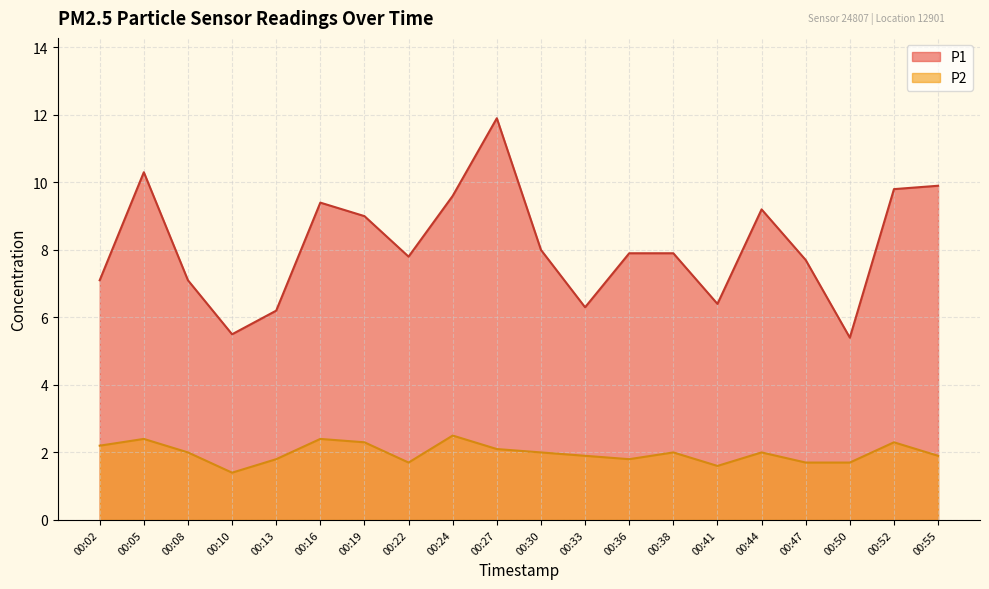

What is the difference between the highest and lowest values at 00:10?

4.1